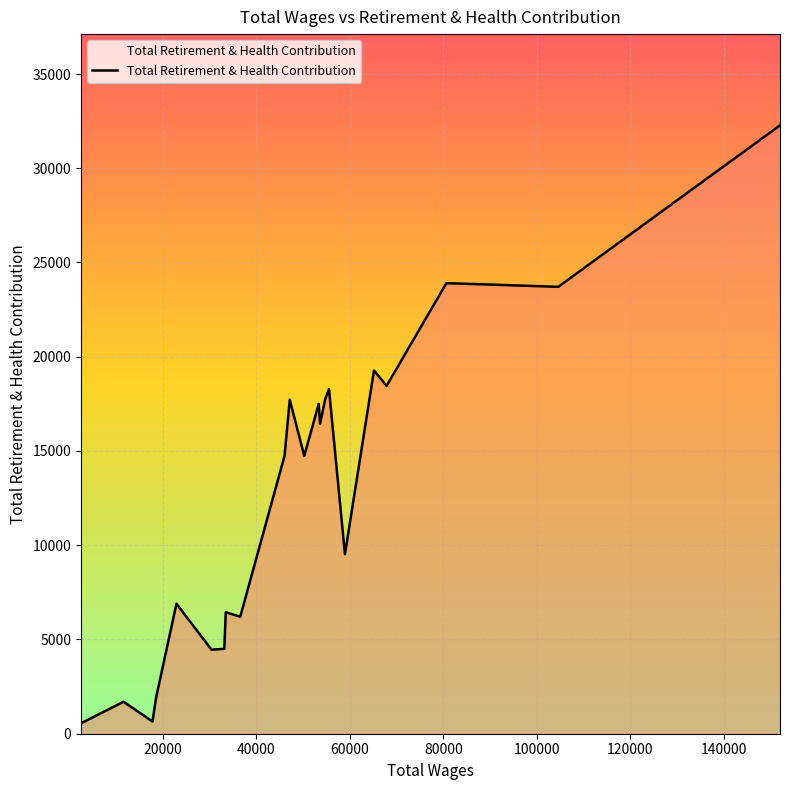

What is the maximum value shown in the chart?

32275